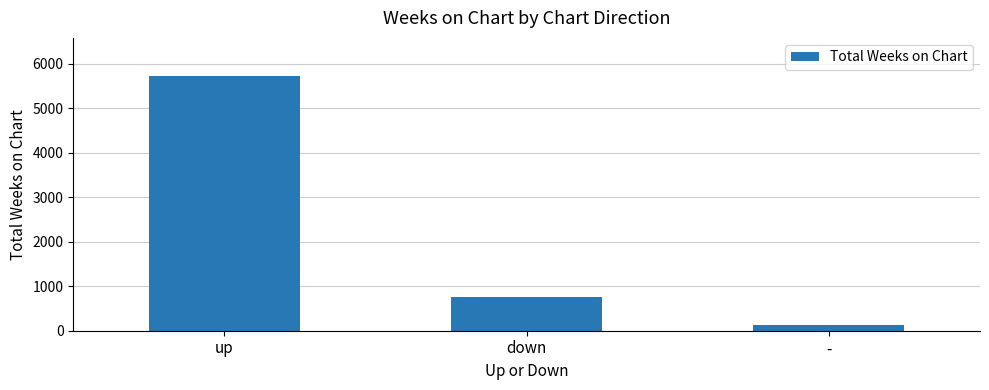

Where is the data nearest to the value 2925?

down